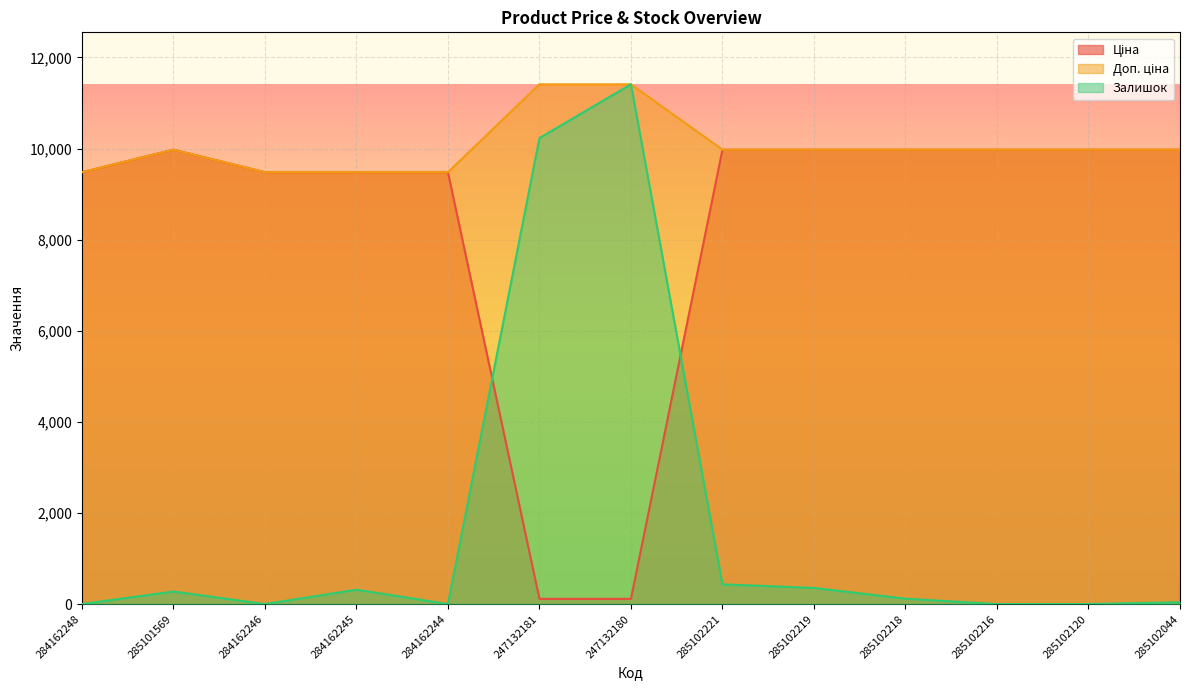

Between 284162245 and 285102219, which series saw the biggest shift?

Ціна